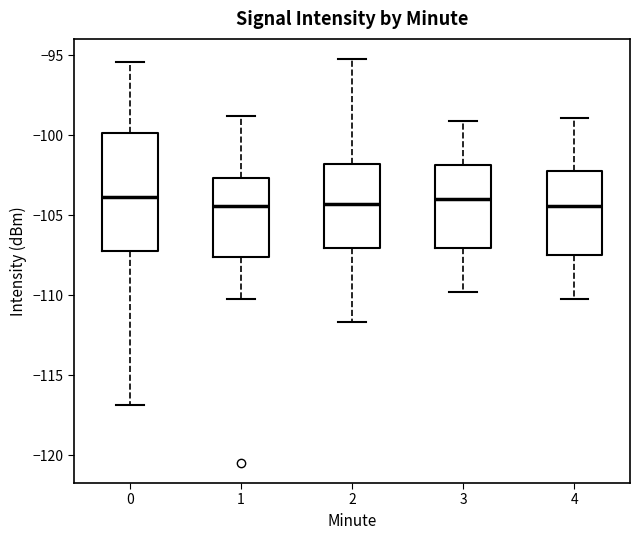

Reading left to right, read every box against the y-axis: the position of its median line, the range the box covers, and the ends of its whiskers. The values are not printed on the chart, so give them approximately, as read against the axis.

0: median -104.0, box -107.0 to -100.0, whiskers -117.0 to -95.5
1: median -104.5, box -107.5 to -102.5, whiskers -110.5 to -99.0
2: median -104.5, box -107.0 to -102.0, whiskers -111.5 to -95.0
3: median -104.0, box -107.0 to -102.0, whiskers -110.0 to -99.0
4: median -104.5, box -107.5 to -102.0, whiskers -110.0 to -99.0